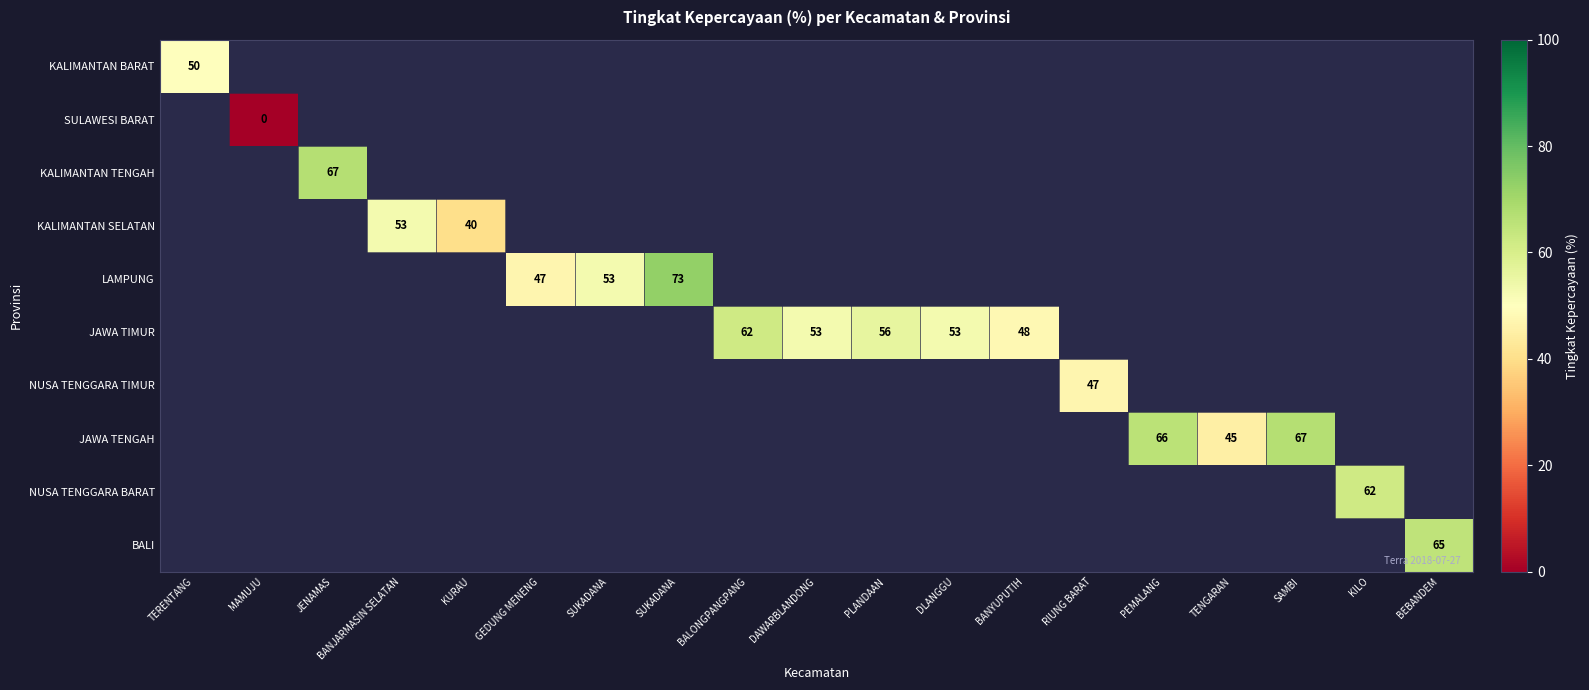

Which category has the highest value across all series?

SUKADANA